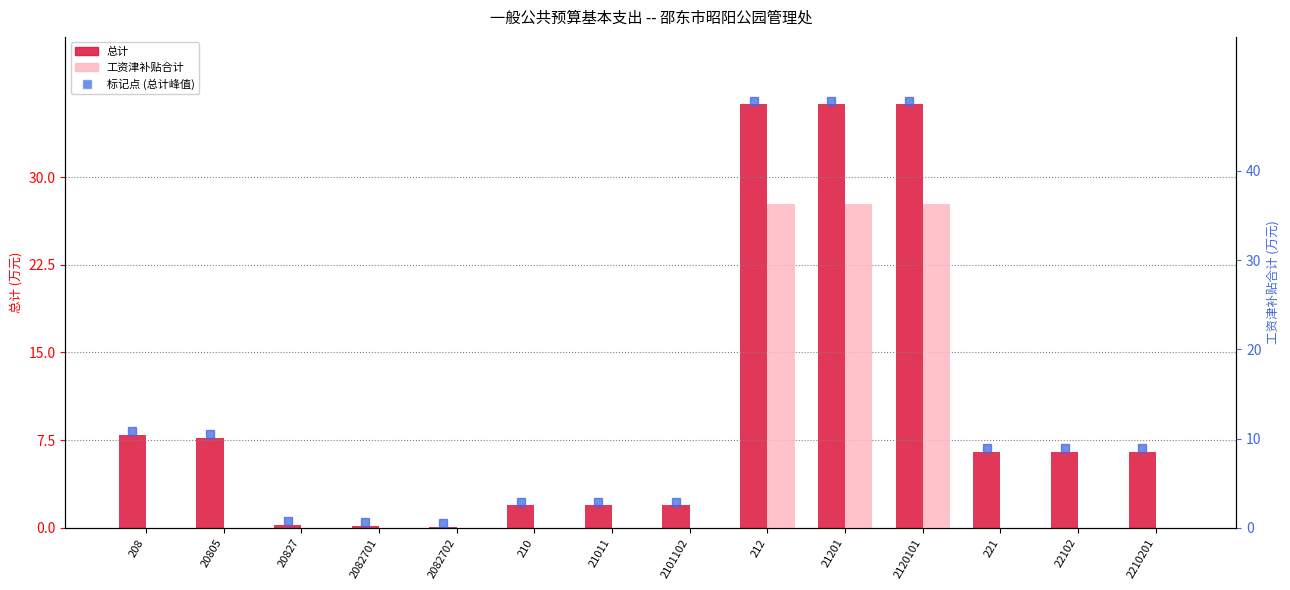

What is the label of the 11th bar from the left?

2120101